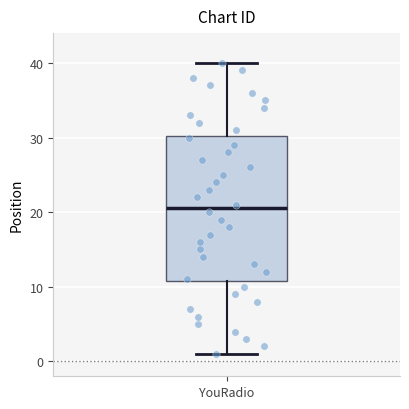

Transcribe this box plot: give where the median line is, the range the box spans, and where the two whiskers end, as read against the y-axis. The values are not printed on the chart, so give them approximately, as read against the axis.

median 21, box 11 to 30, whiskers 1 to 40